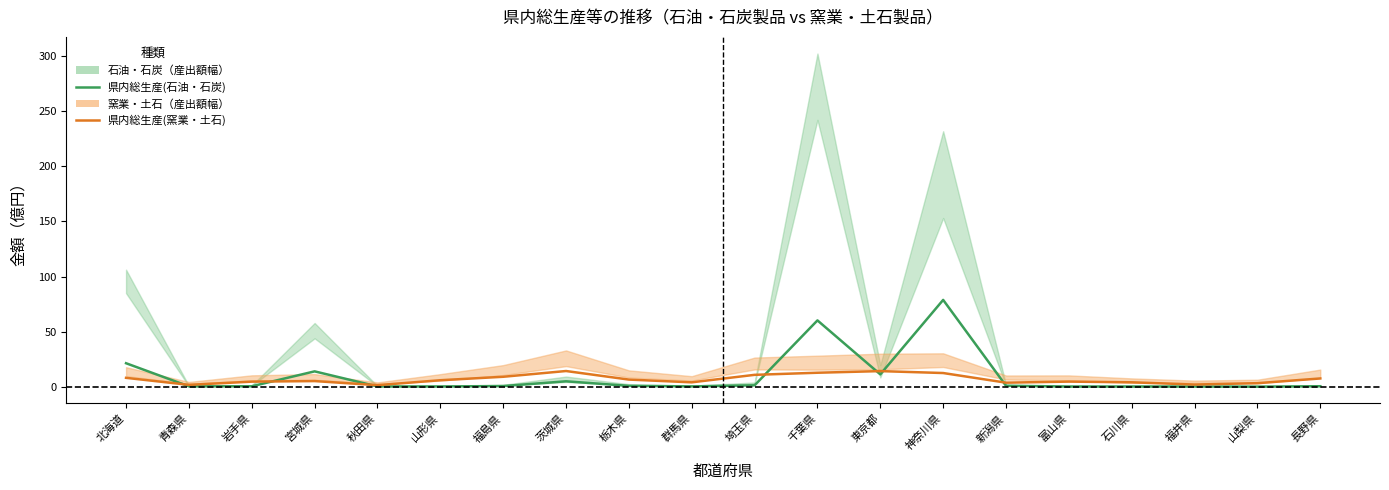

Rank the categories by 県内総生産(石油・石炭) value from highest to lowest.

神奈川県, 千葉県, 北海道, 宮城県, 東京都, 茨城県, 埼玉県, 新潟県, 栃木県, 福島県, 長野県, 岩手県, 青森県, 群馬県, 秋田県, 山形県, 石川県, 福井県, 富山県, 山梨県